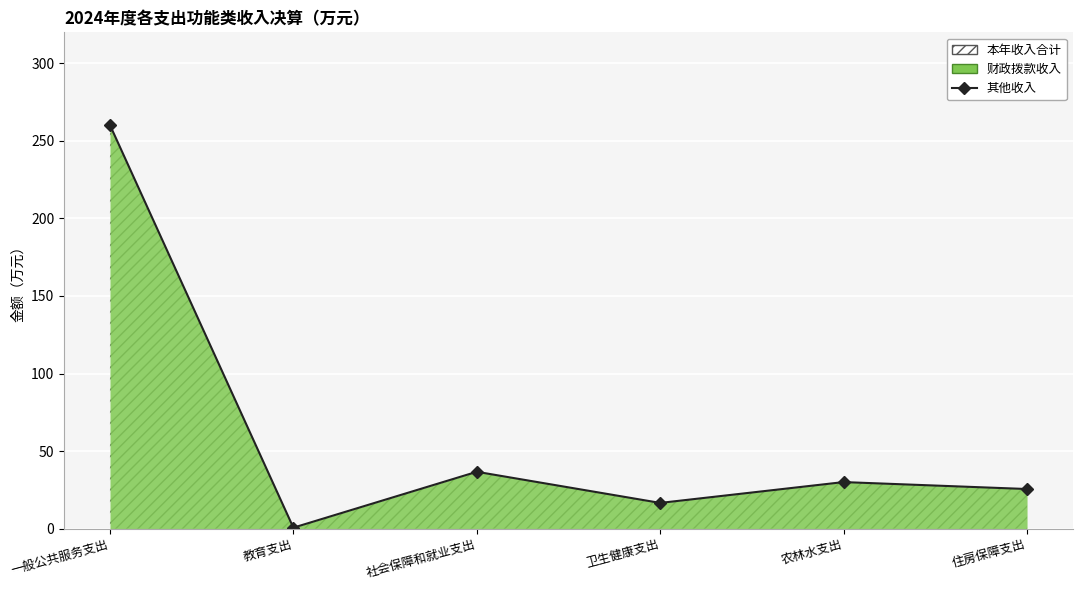

Which label corresponds to the smallest value in the chart?

教育支出